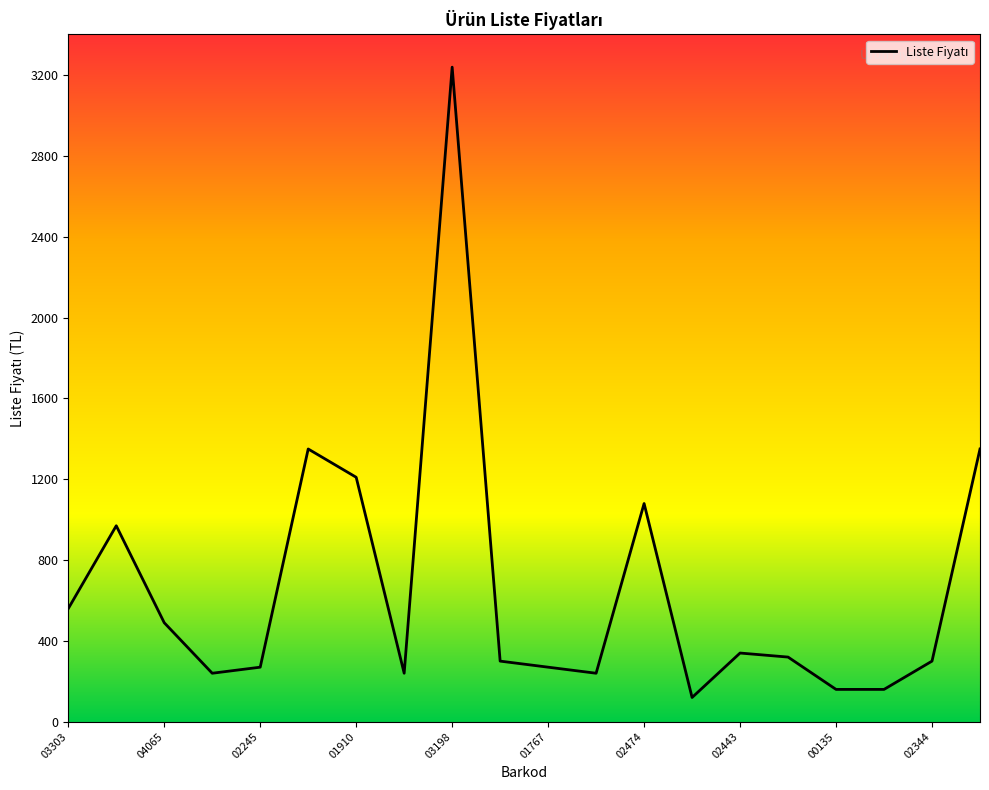

Approximately how many times larger is the value at 9789753502191 compared to 9789753502306?

4.2